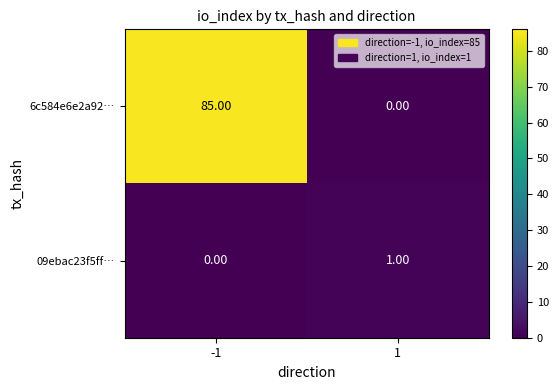

Rank the series by their maximum value, from highest to lowest.

6c584e6e2a92…, 09ebac23f5ff…